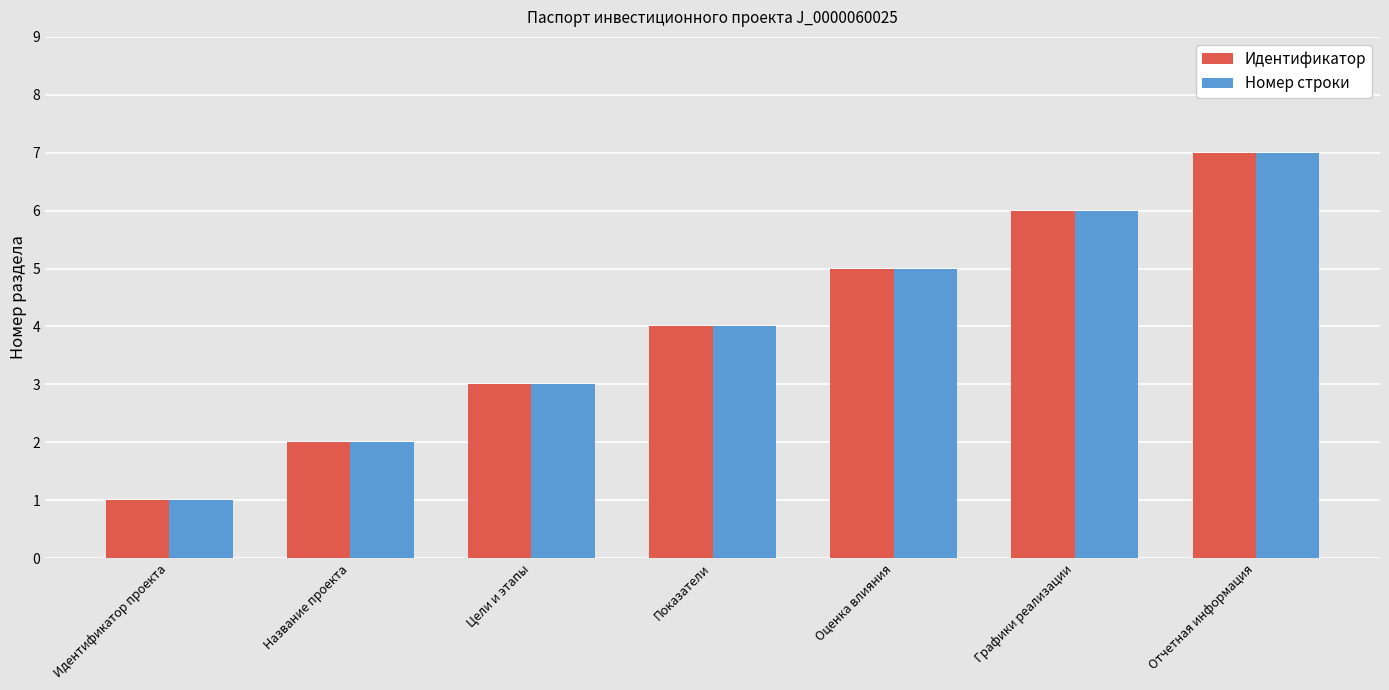

How many bars are there in each group?

2